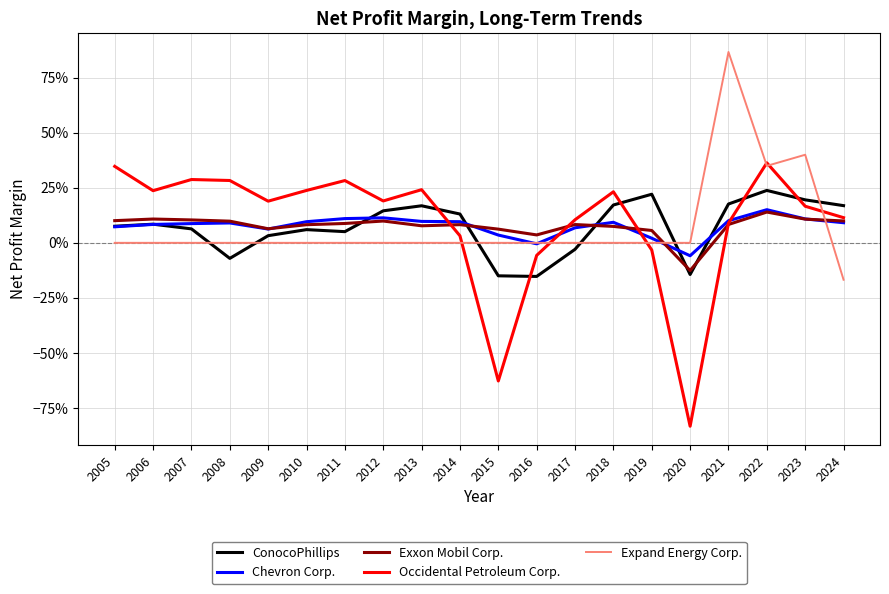

Which series ends up on top after the final intersection of Expand Energy Corp. and Occidental Petroleum Corp.?

Occidental Petroleum Corp.